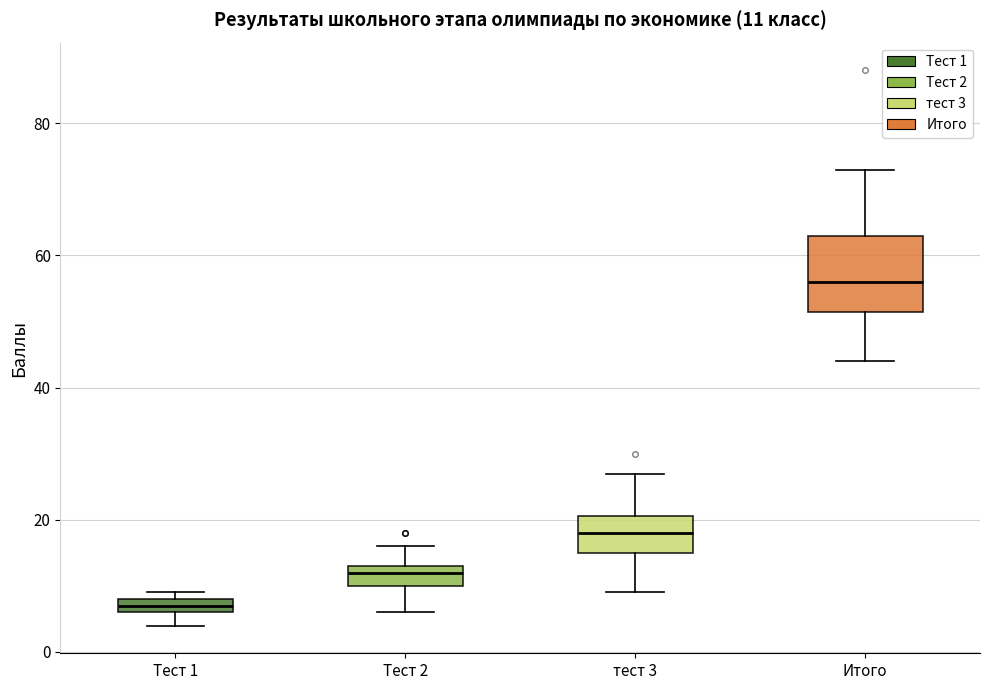

Which box is the tallest, from its lower edge to its upper edge?

Итого